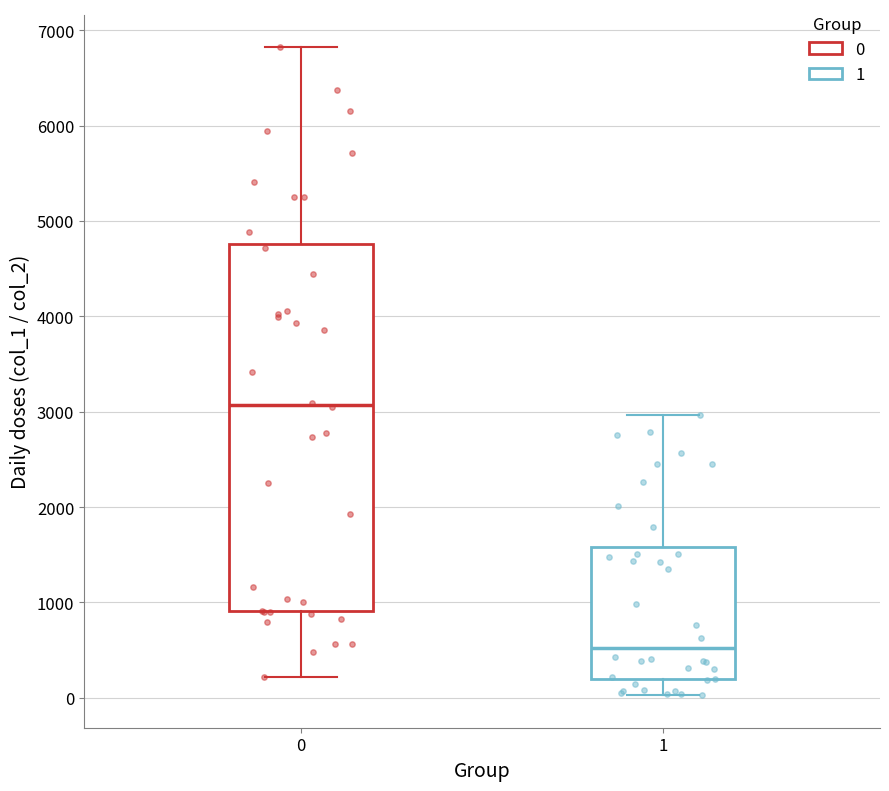

Reading left to right, read every box against the y-axis: the position of its median line, the range the box covers, and the ends of its whiskers. The values are not printed on the chart, so give them approximately, as read against the axis.

0: median 3100, box 900 to 4800, whiskers 200 to 6800
1: median 500, box 200 to 1600, whiskers 0 to 3000